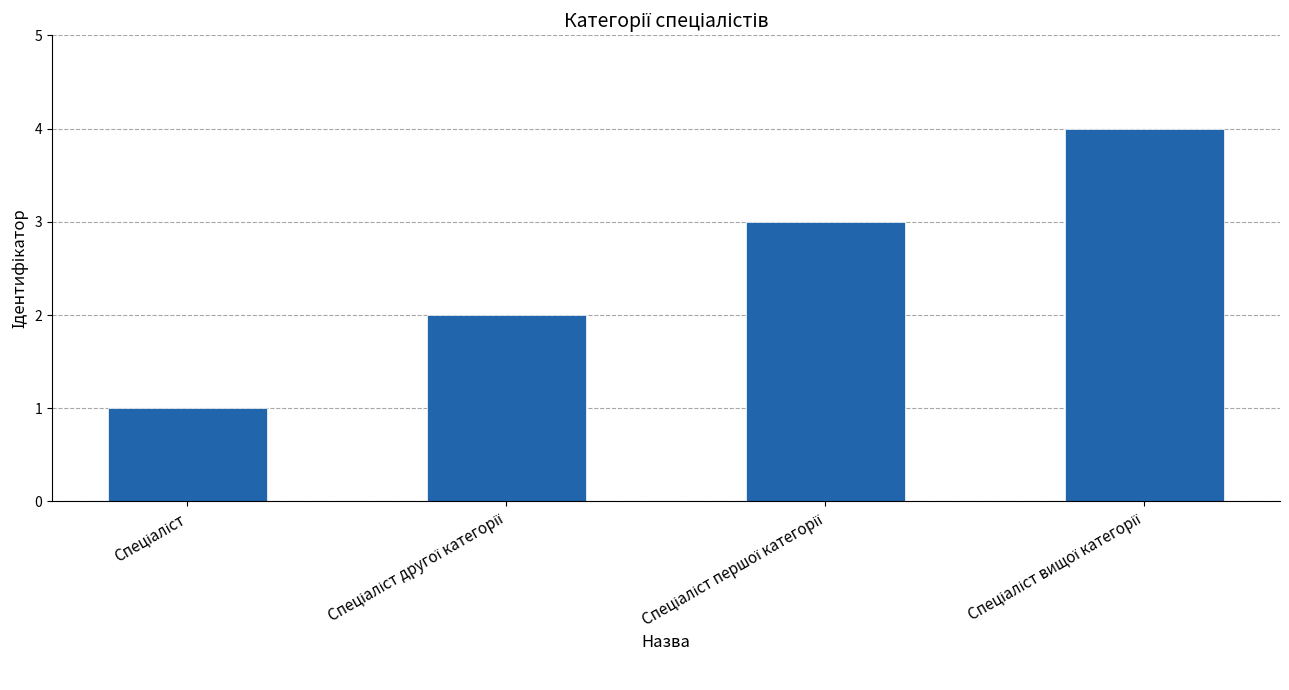

What is the maximum value shown in the chart?

4